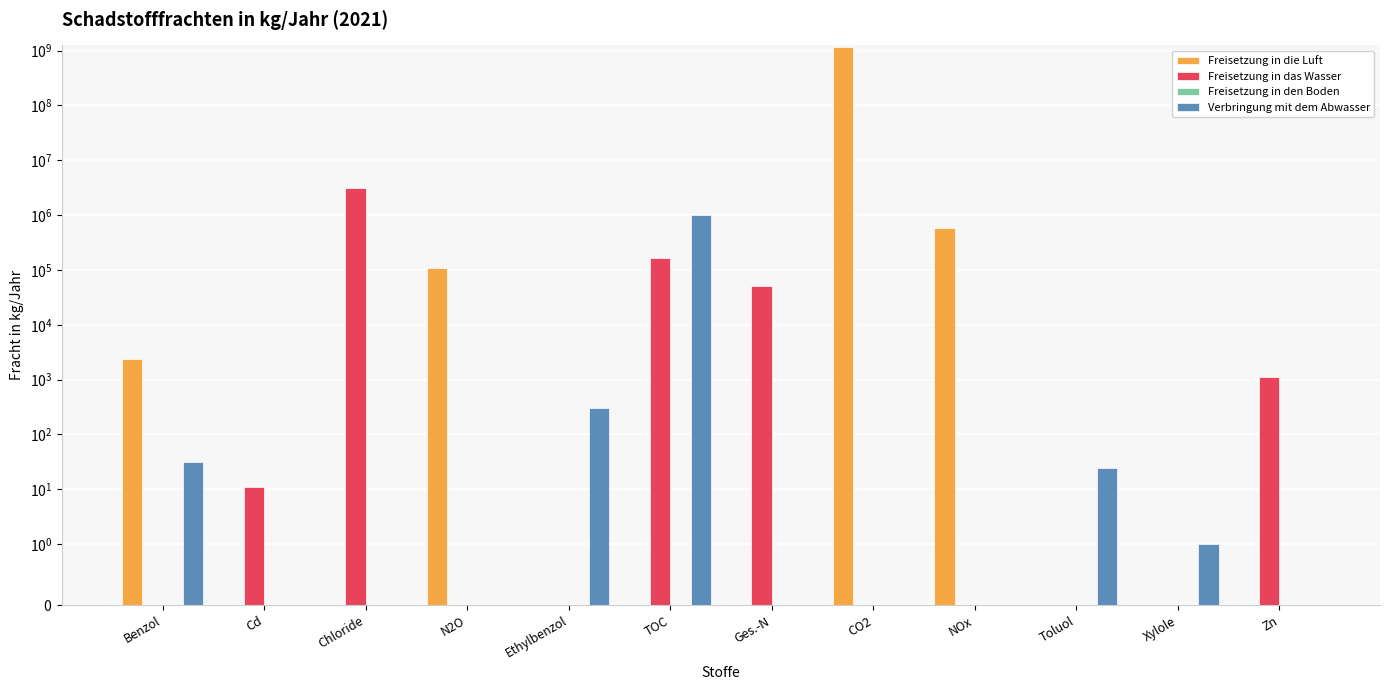

What position from the right is Cd?

11